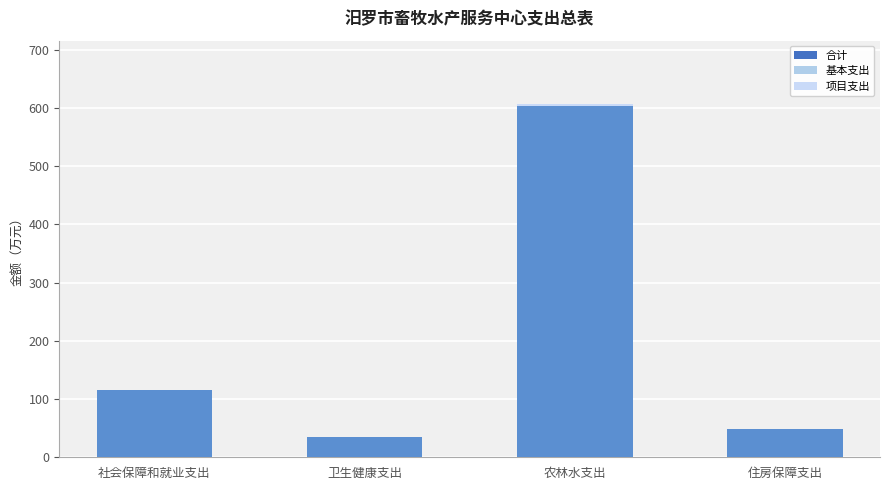

Which category has the highest value in the 合计 series?

农林水支出